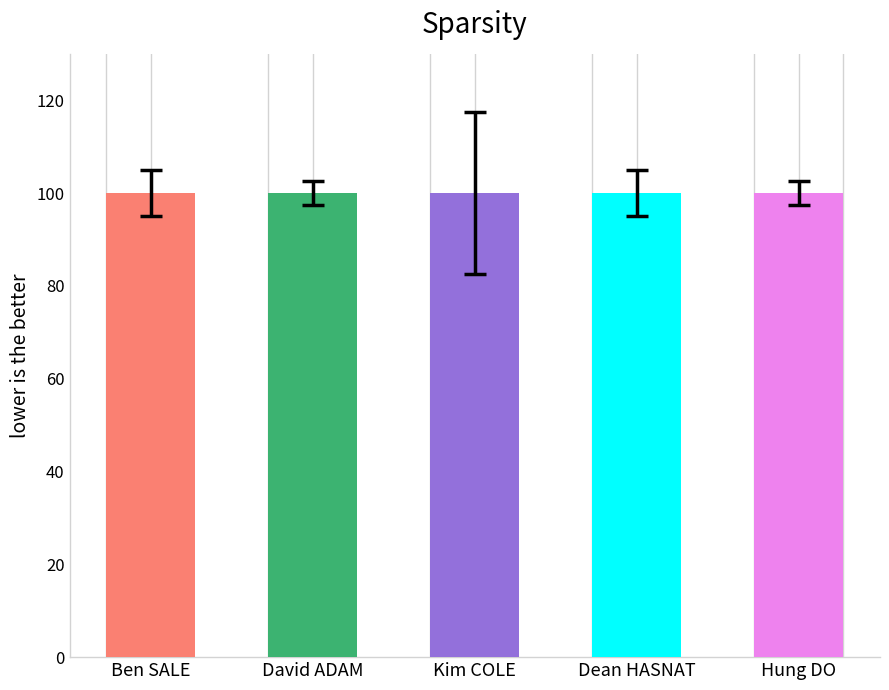

Are the bars grouped side by side (vs. stacked)?

Yes